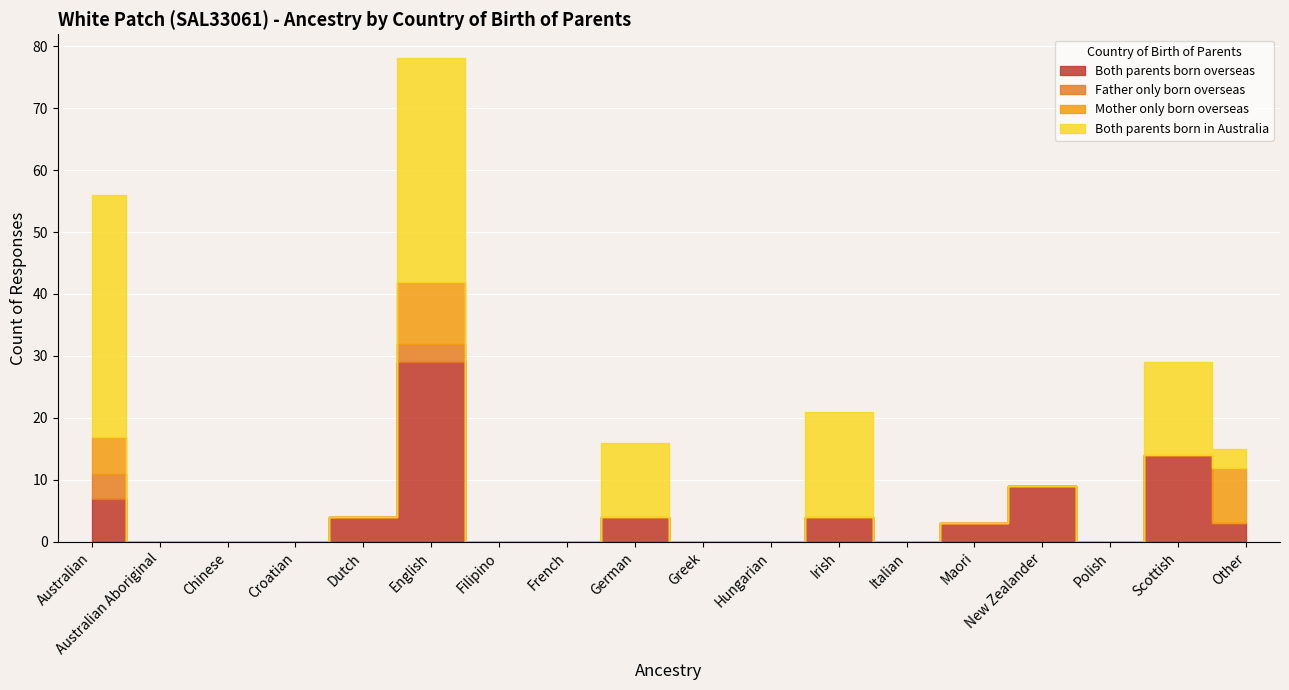

How many lines are shown in the chart?

4